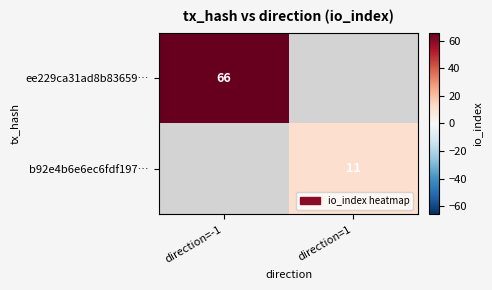

Which category has the highest value across all series?

direction=-1